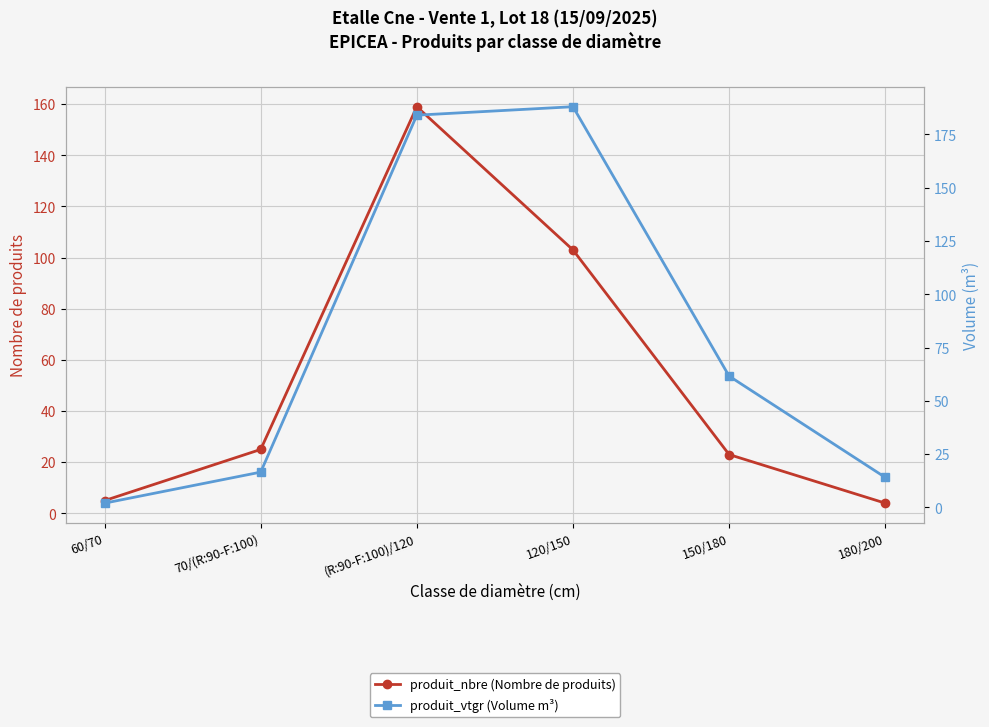

What is the label of the 1st point from the left?

60/70